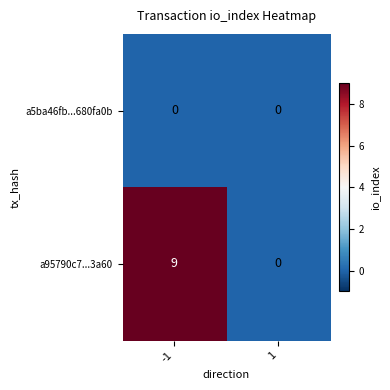

Which series has the largest total across all categories?

a95790c7...3a60